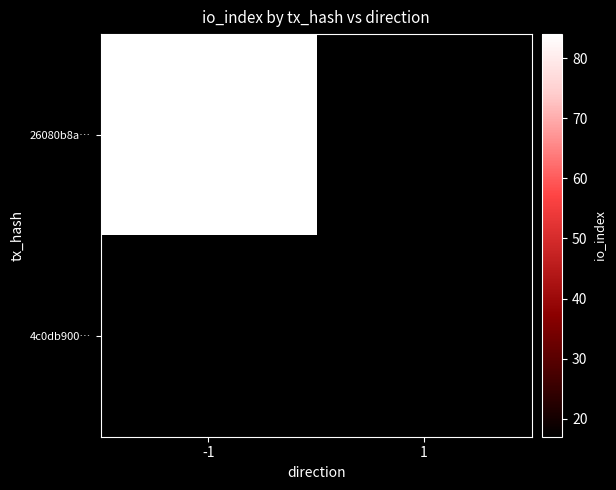

The value of 4c0db900… at 1 is 17.0. True or false?

True